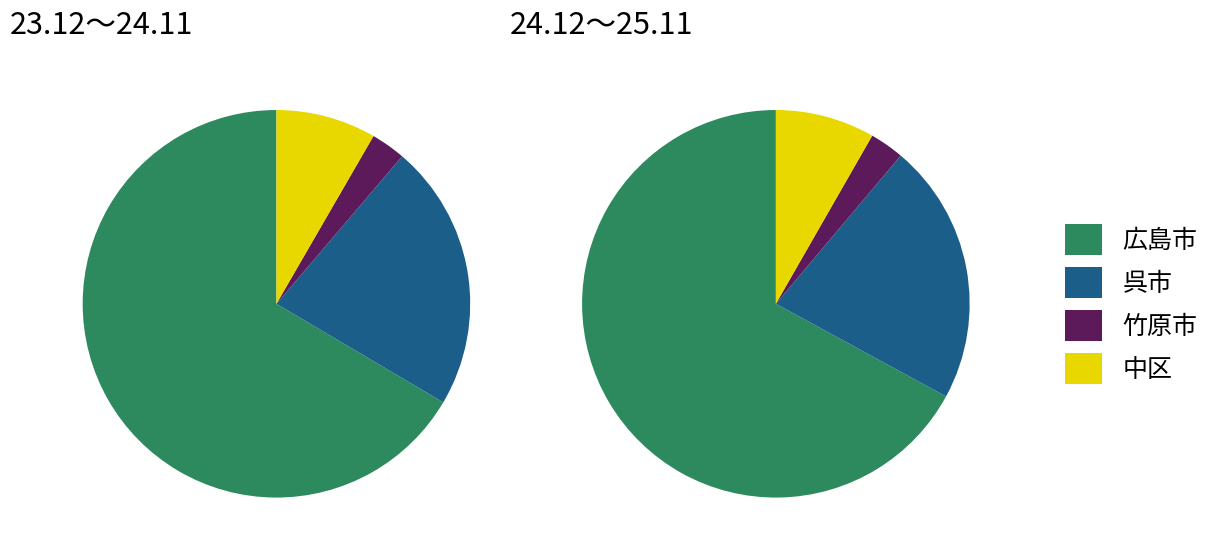

What percentage is the 竹原市 slice, to the nearest percent?

3%